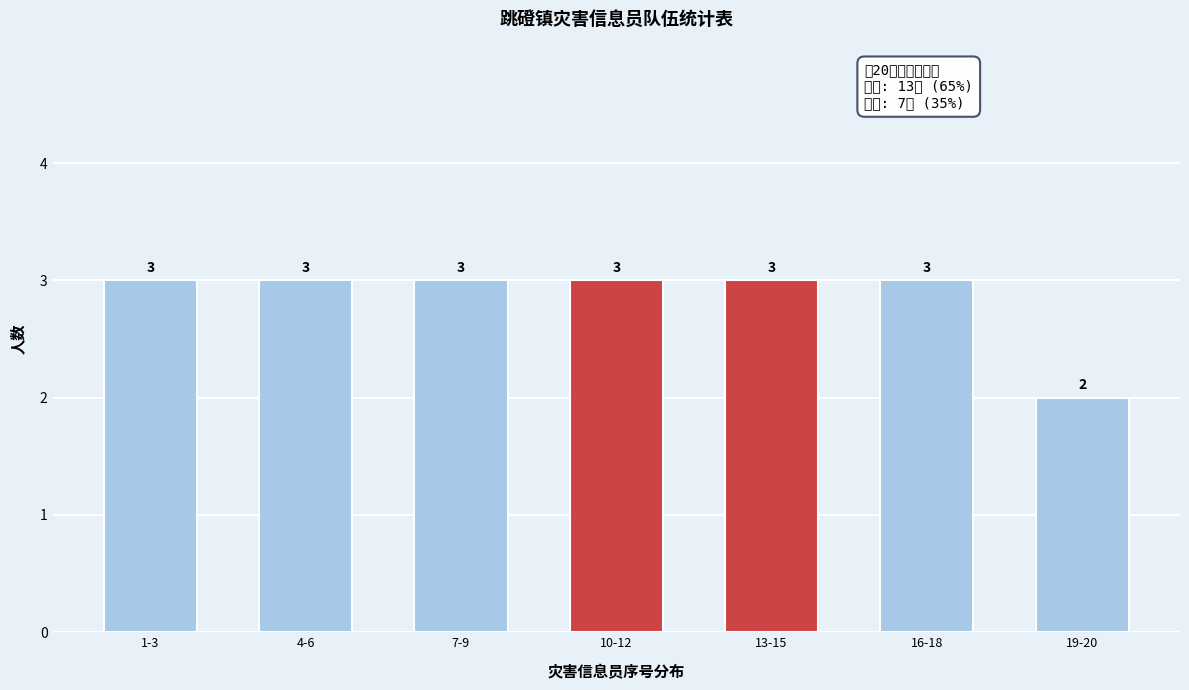

Reading left to right, list all the values displayed in this chart.

1-3=3	4-6=3	7-9=3	10-12=3	13-15=3	16-18=3	19-20=2